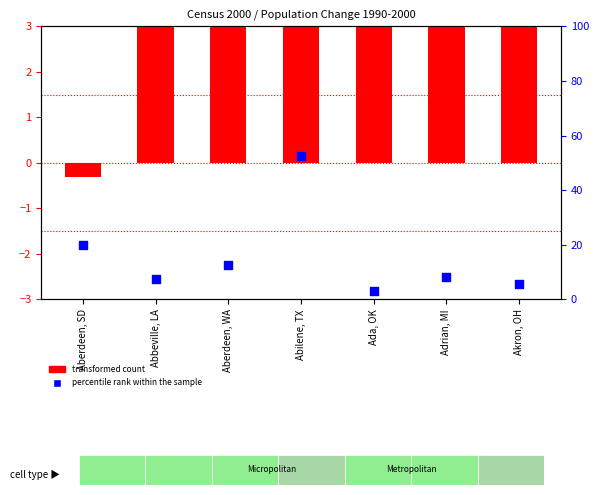

Is the value of percentile rank within the sample at Aberdeen, WA greater than the value of transformed count at Ada, OK?

Yes